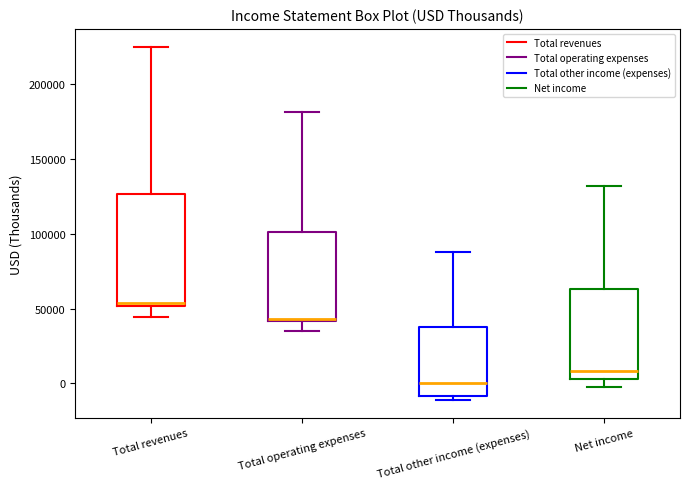

Which box has the lowest median line?

Total other income (expenses)